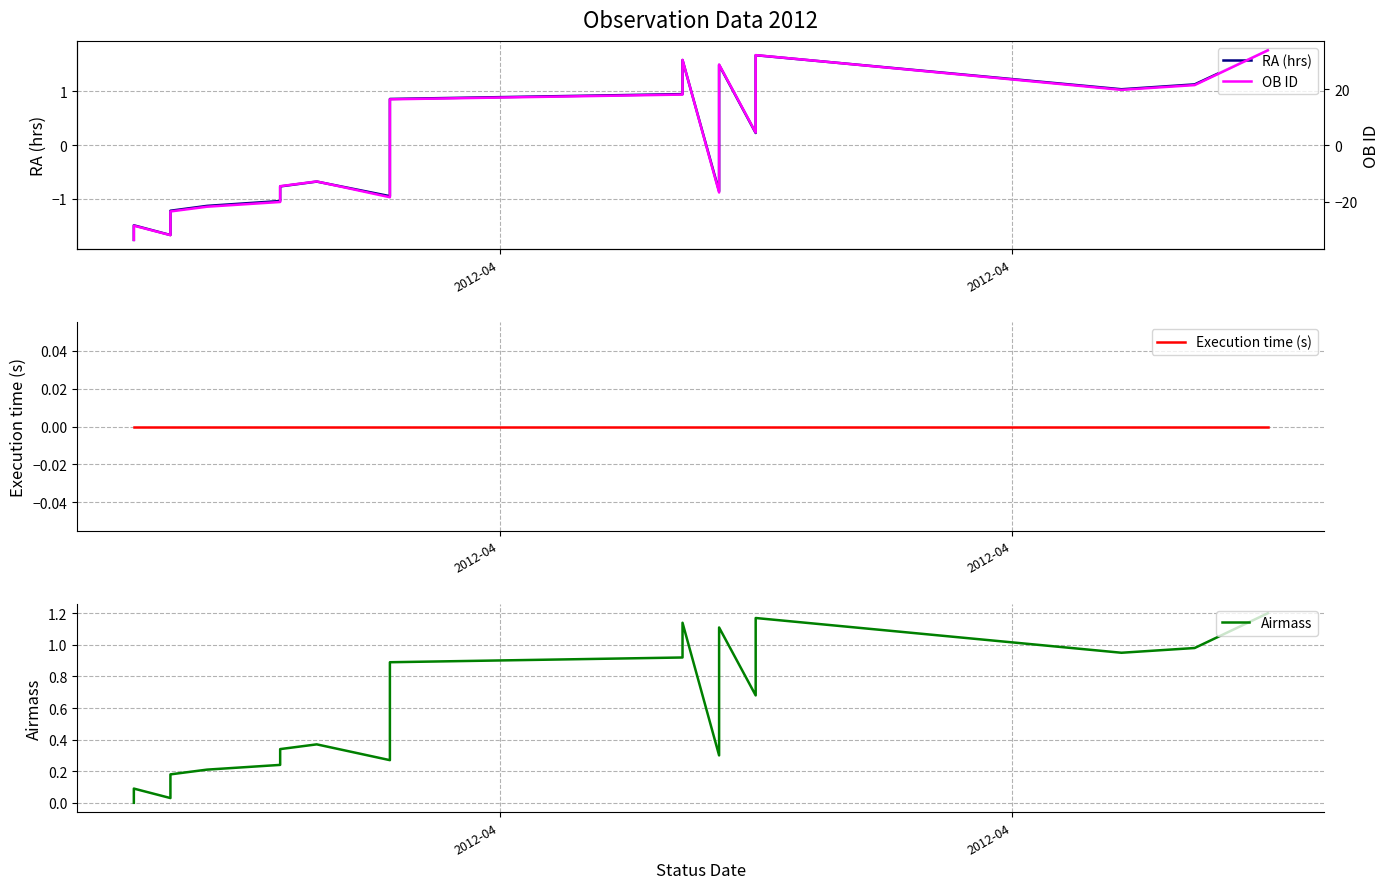

What are all the series names shown in the legend?

RA (hrs), Execution time (s), Airmass, OB ID